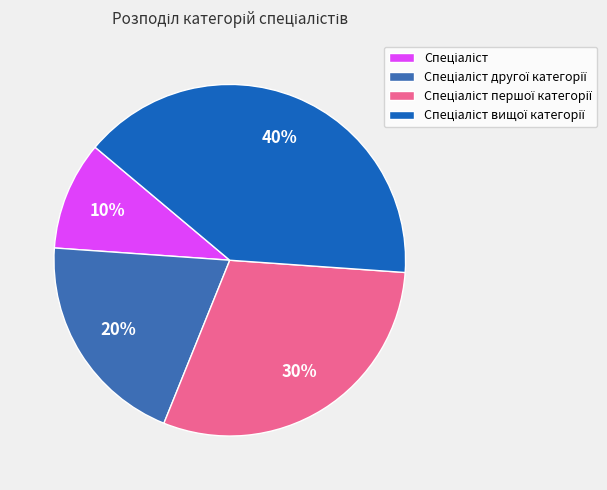

Does any single category account for the majority?

No